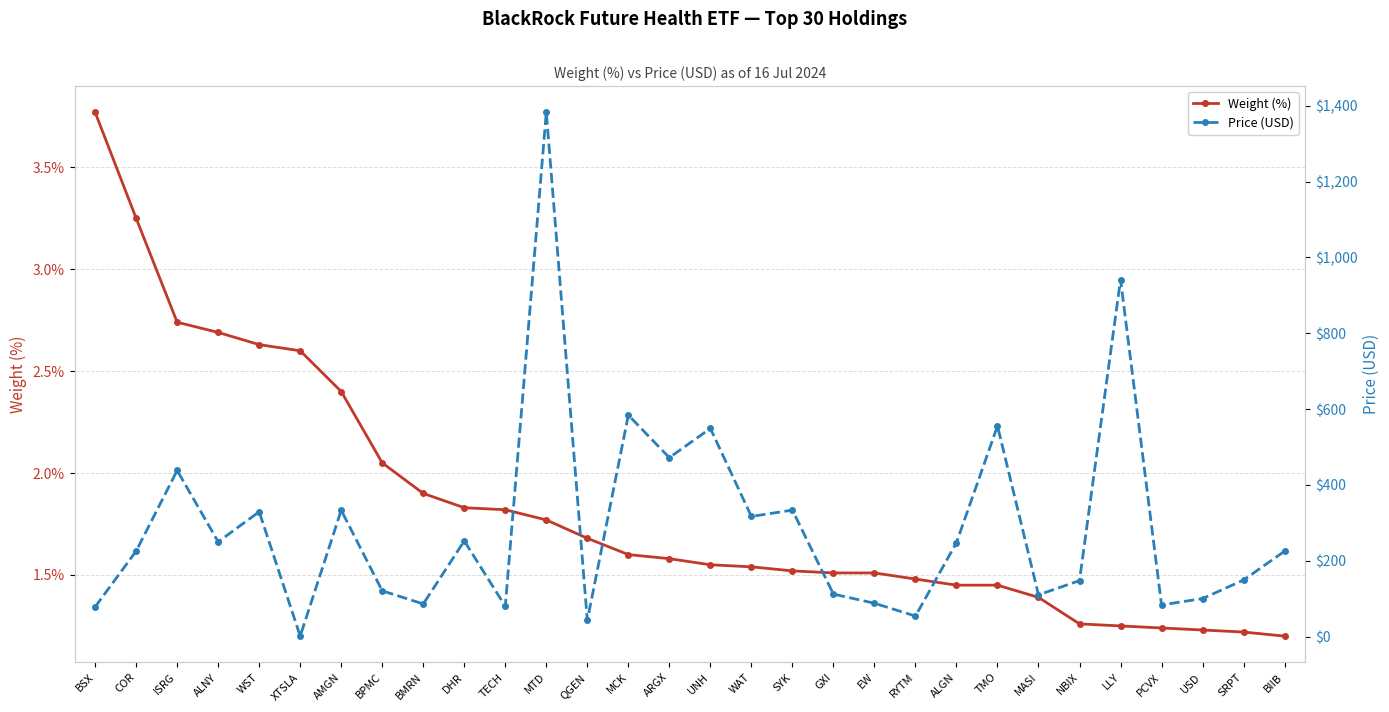

At which category does Price (USD) reach its first local valley?

ALNY